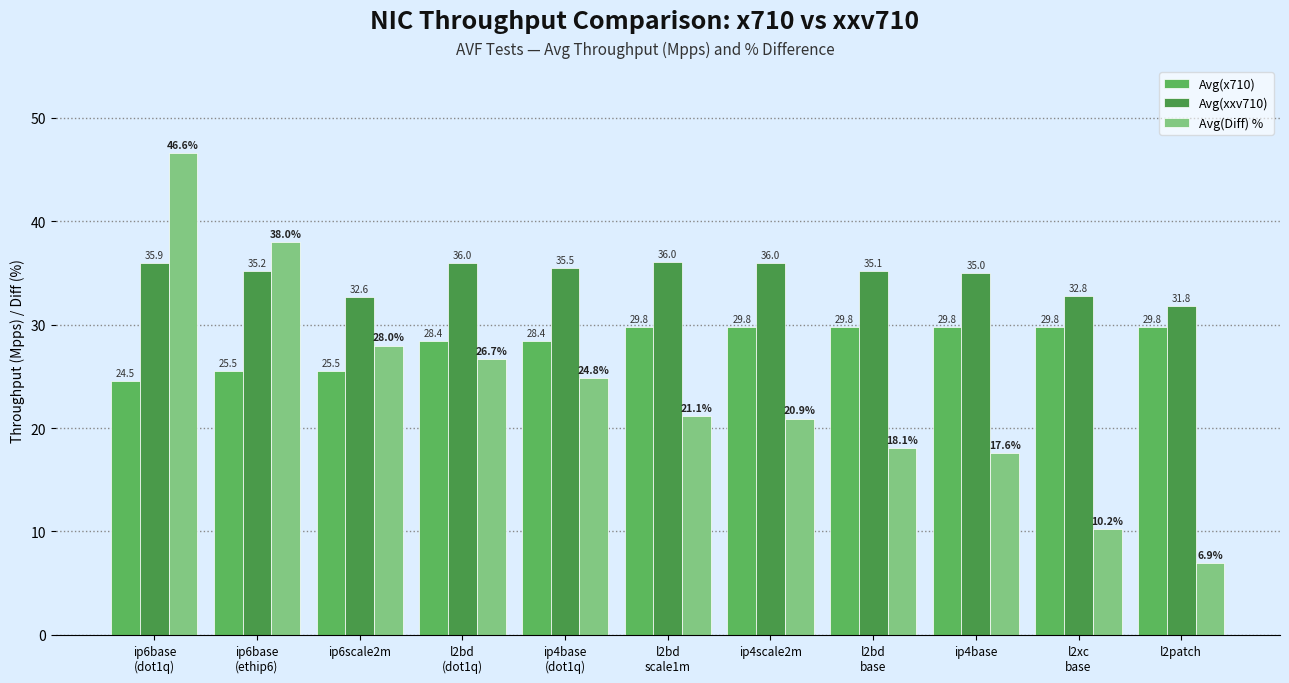

What is the greatest value displayed?

46.6